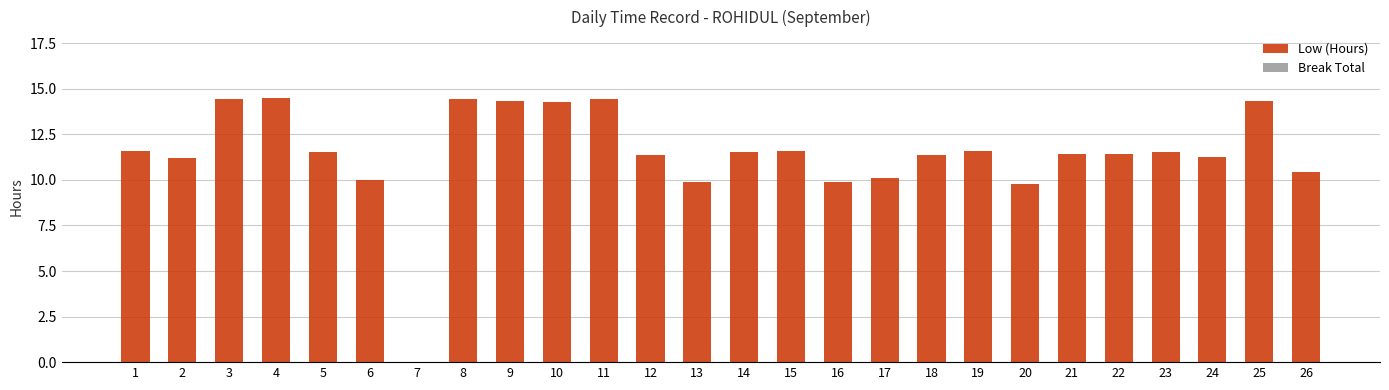

Which has a higher value, 25 or 4?

4